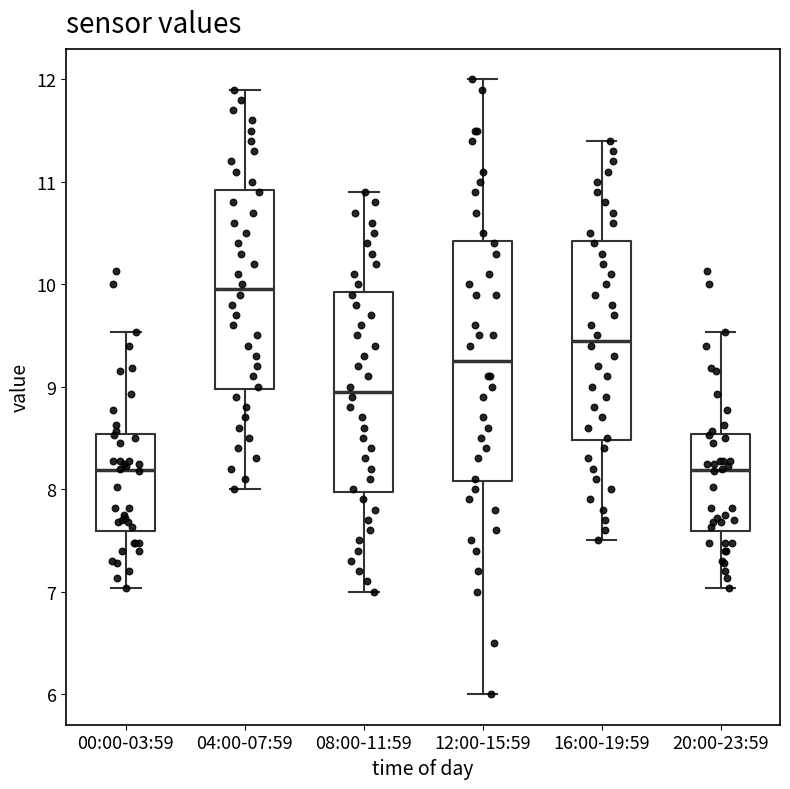

Reading left to right, transcribe this box plot: for each box, give where its median line is, the range the box spans, and where its two whiskers end, as read against the y-axis. The values are not printed on the chart, so give them approximately, as read against the axis.

00:00-03:59: median 8.2, box 7.6 to 8.5, whiskers 7.0 to 9.5
04:00-07:59: median 10.0, box 9.0 to 10.9, whiskers 8.0 to 11.9
08:00-11:59: median 9.0, box 8.0 to 9.9, whiskers 7.0 to 10.9
12:00-15:59: median 9.3, box 8.1 to 10.4, whiskers 6.0 to 12.0
16:00-19:59: median 9.5, box 8.5 to 10.4, whiskers 7.5 to 11.4
20:00-23:59: median 8.2, box 7.6 to 8.5, whiskers 7.0 to 9.5